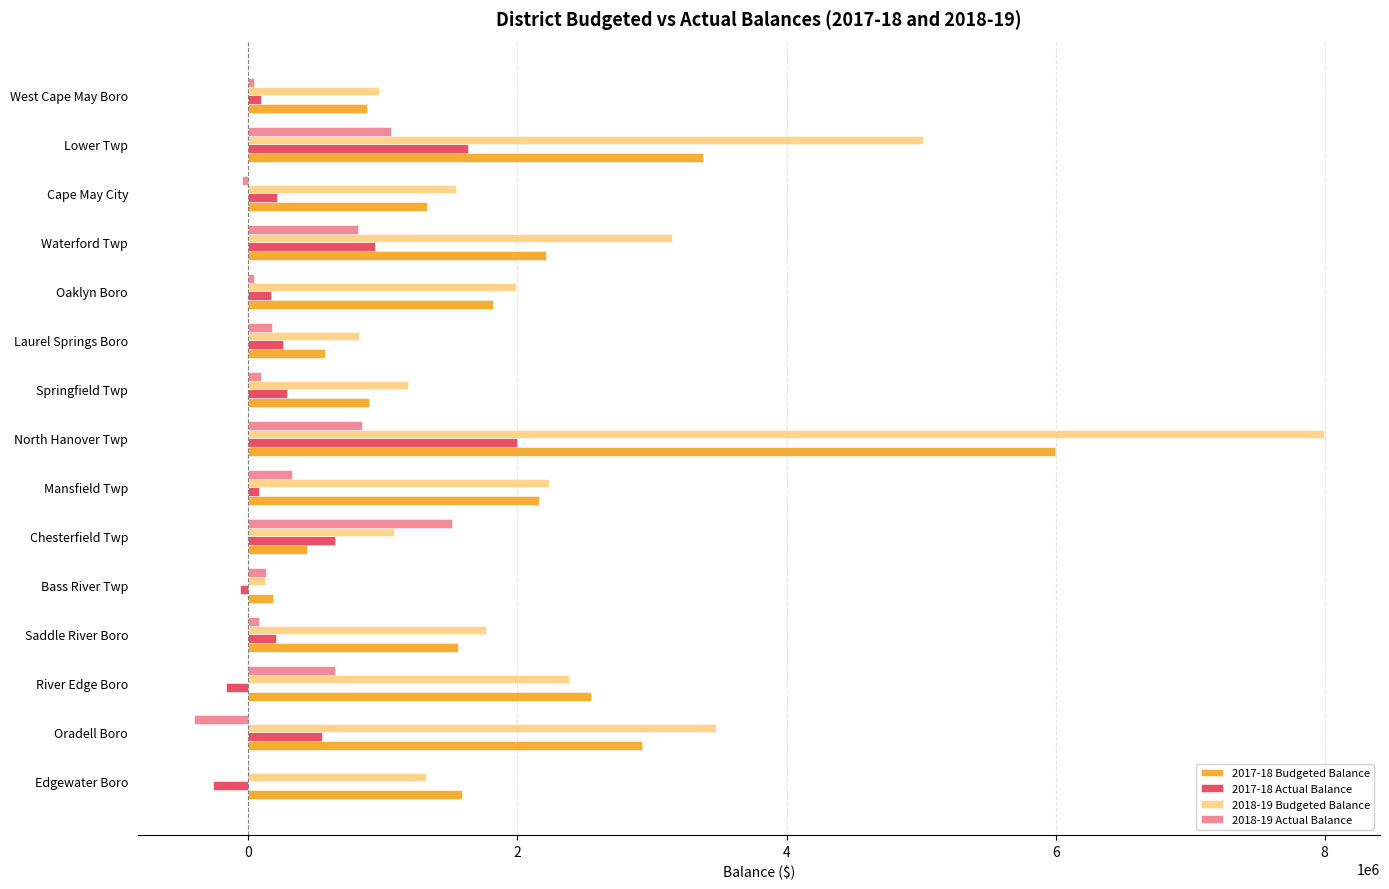

Which series has the largest total across all categories?

2018-19 Budgeted Balance